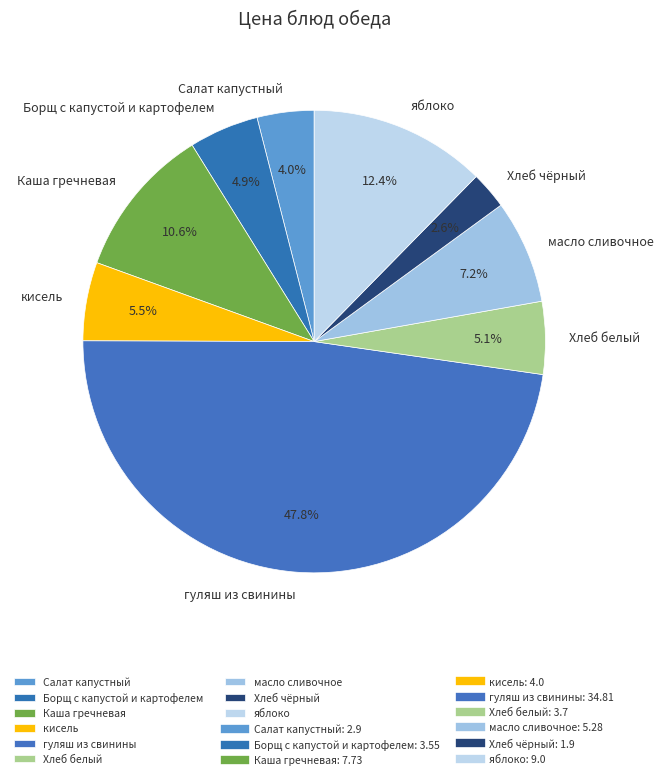

To the nearest percent, what is the average slice percentage?

11%